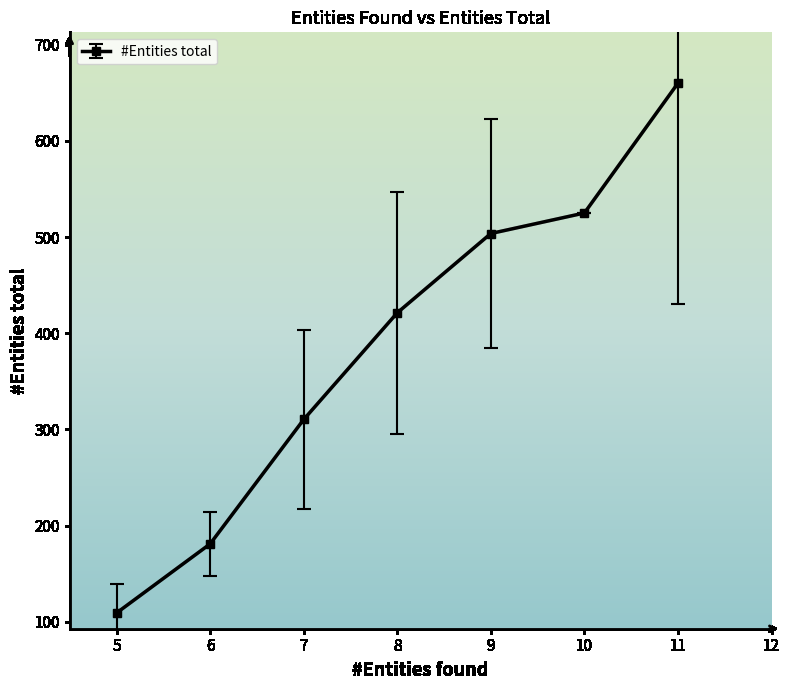

True or false: the data has more than 0 interior local peaks.

False